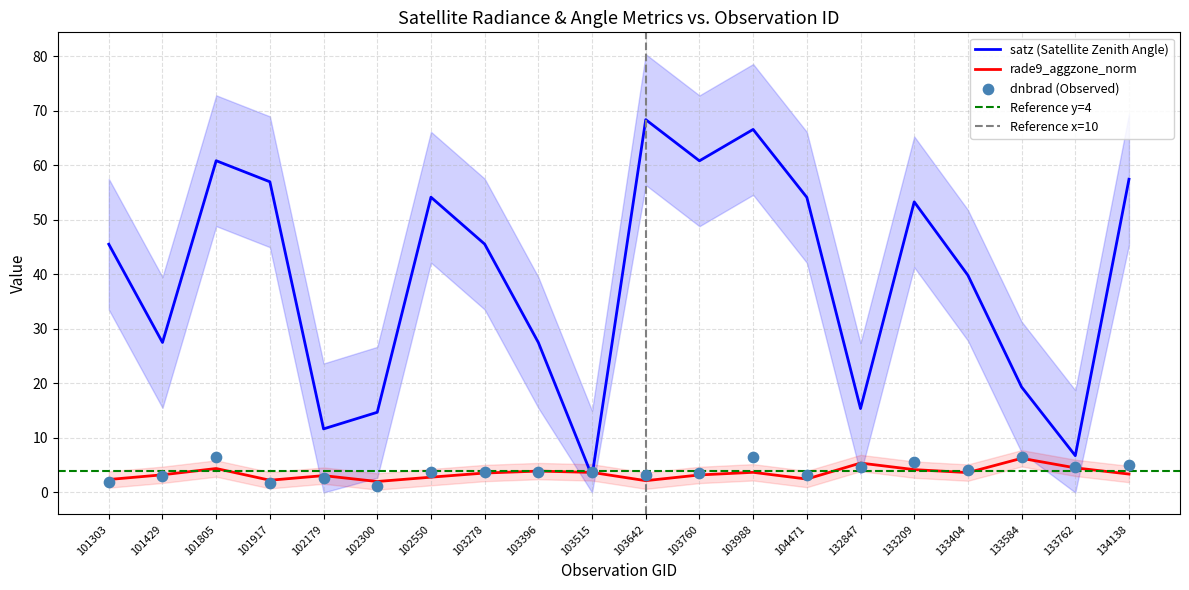

Which series has the largest total across all categories?

satz